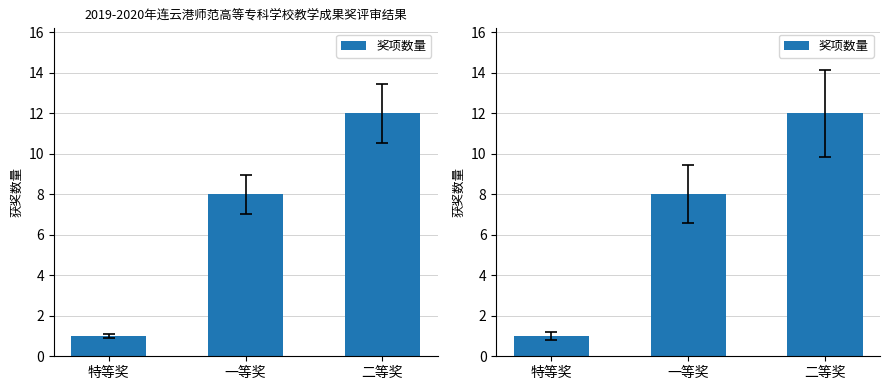

List the labels in order of value, largest first.

二等奖, 一等奖, 特等奖